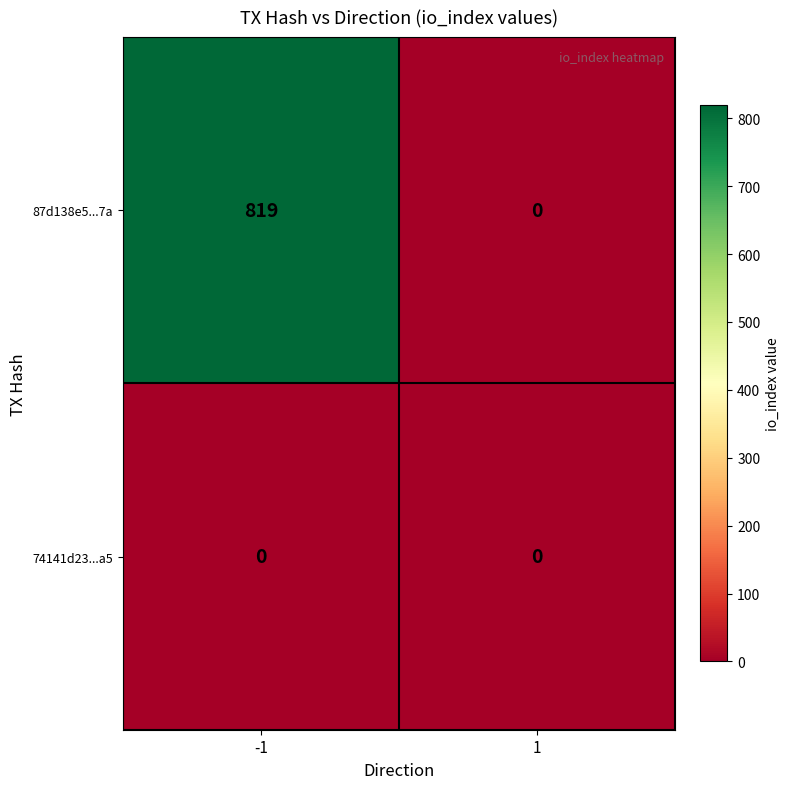

What is the difference between the highest and lowest values at -1?

819